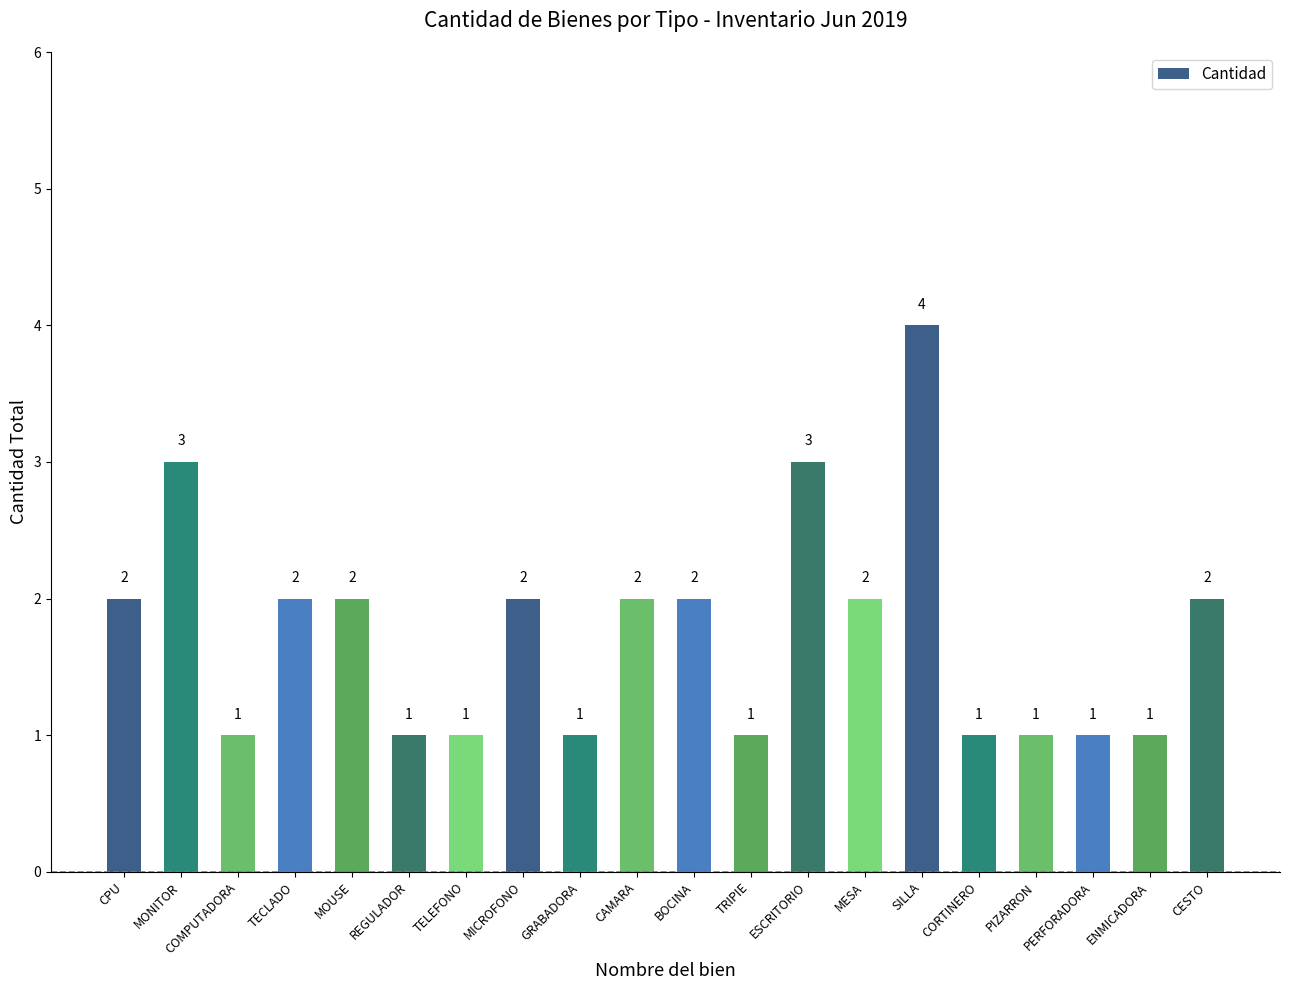

What is the value of the 5th bar from the left?

2